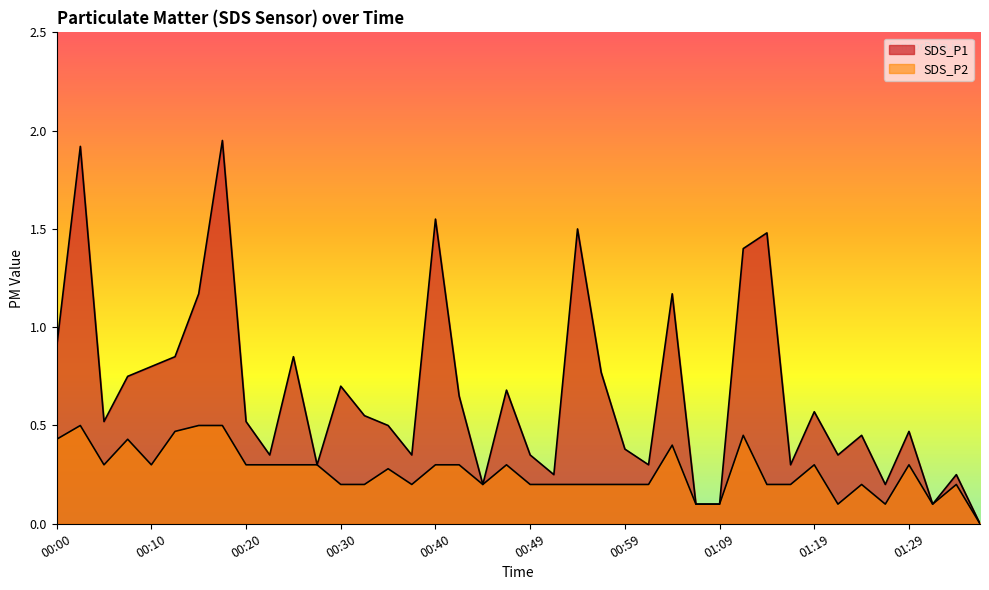

How many lines are shown in the chart?

2